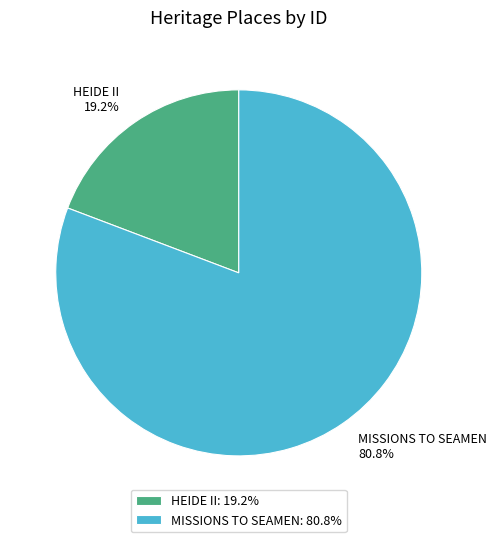

Is it true that MISSIONS TO SEAMEN is 81% of the pie?

True